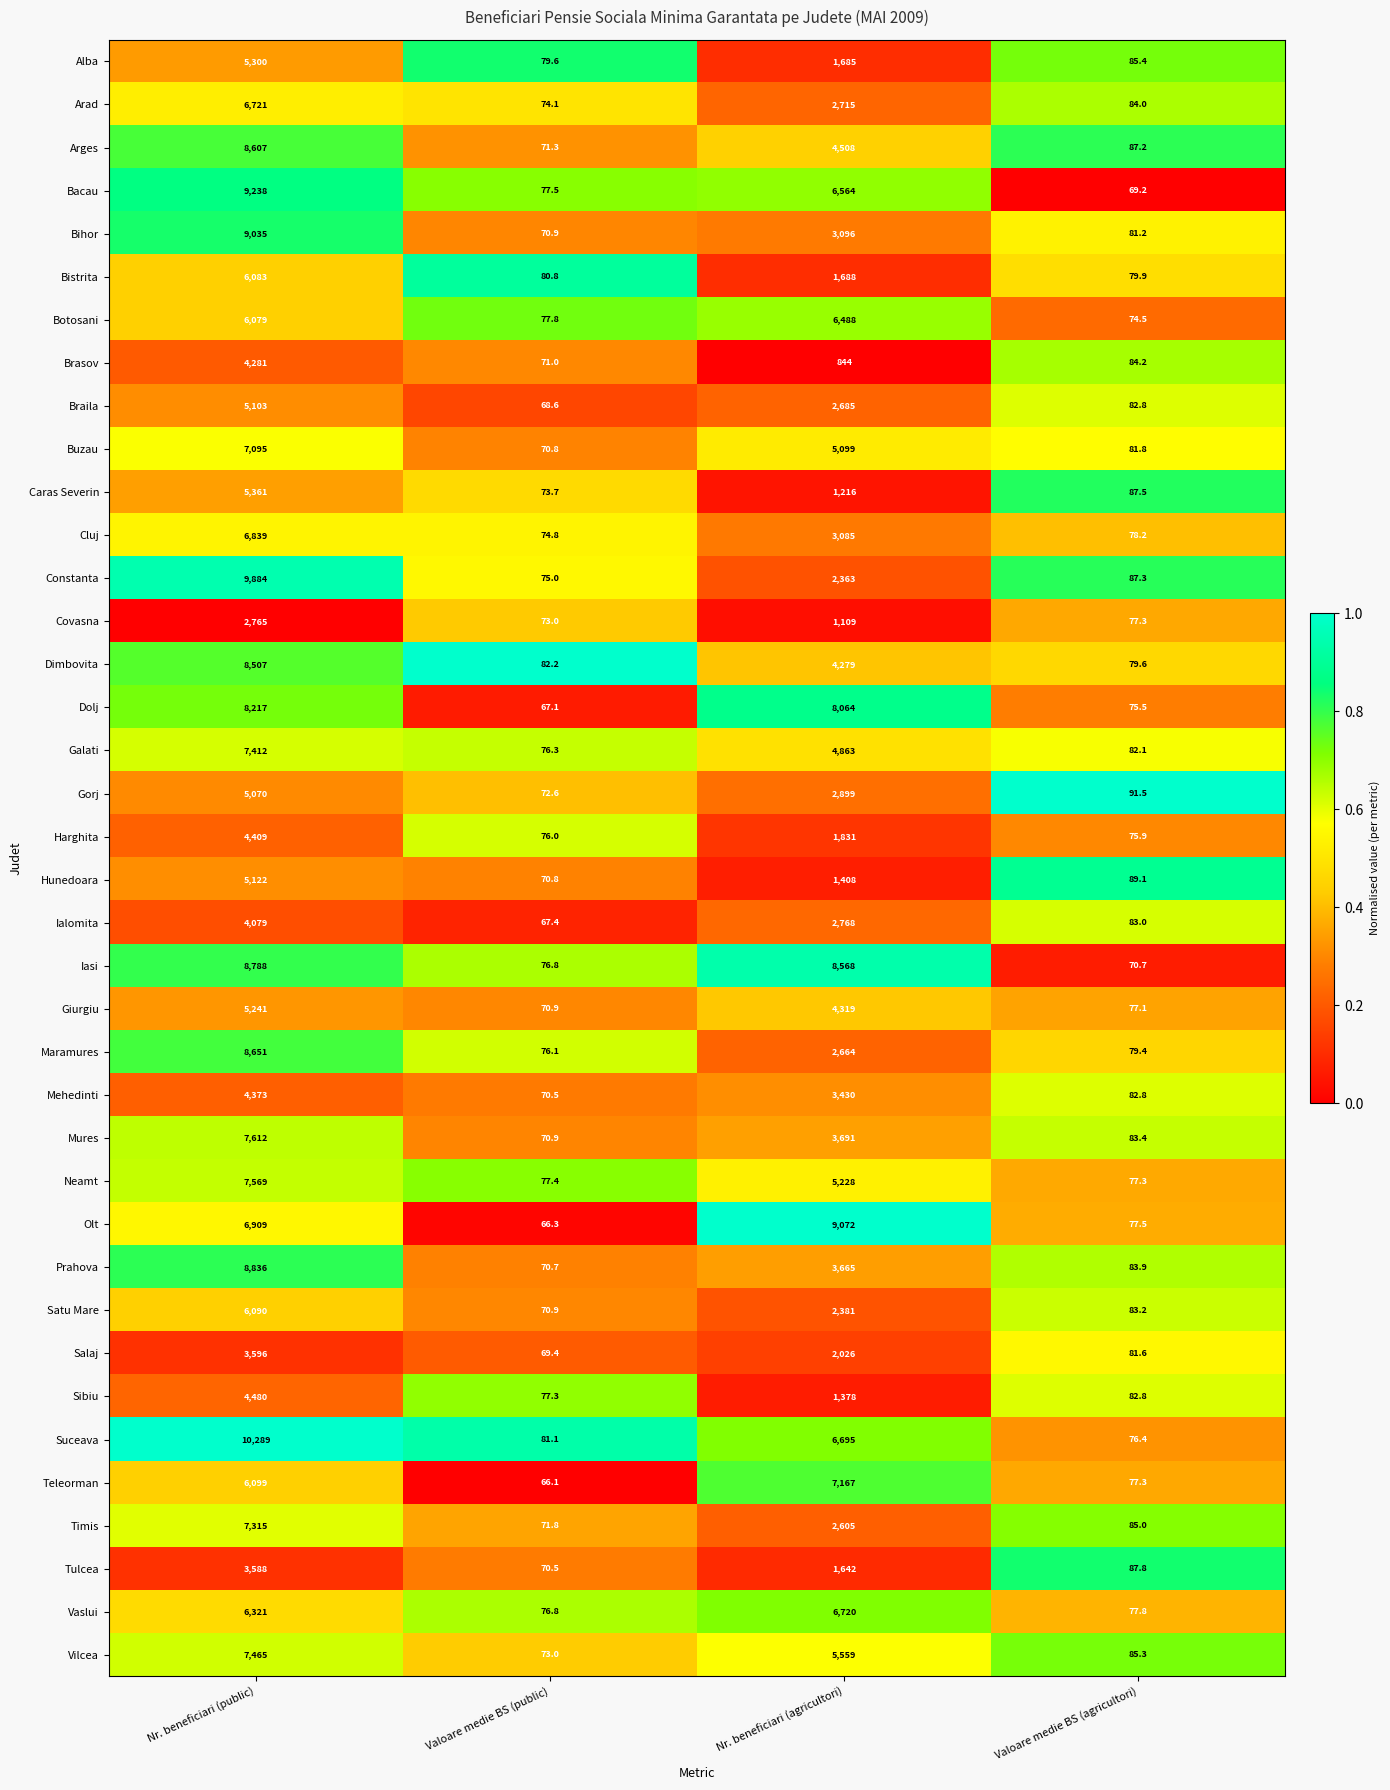

Which series has the largest range (max minus min)?

Suceava